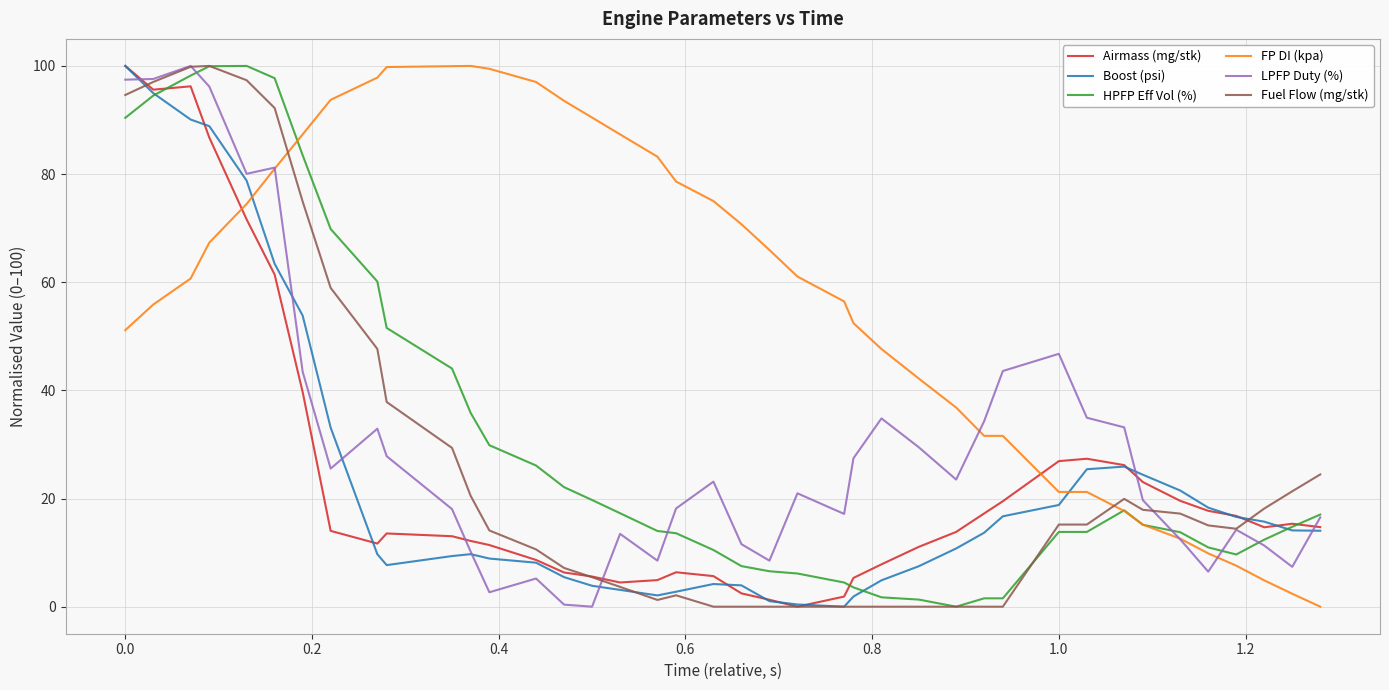

What is the greatest value displayed?

100.0